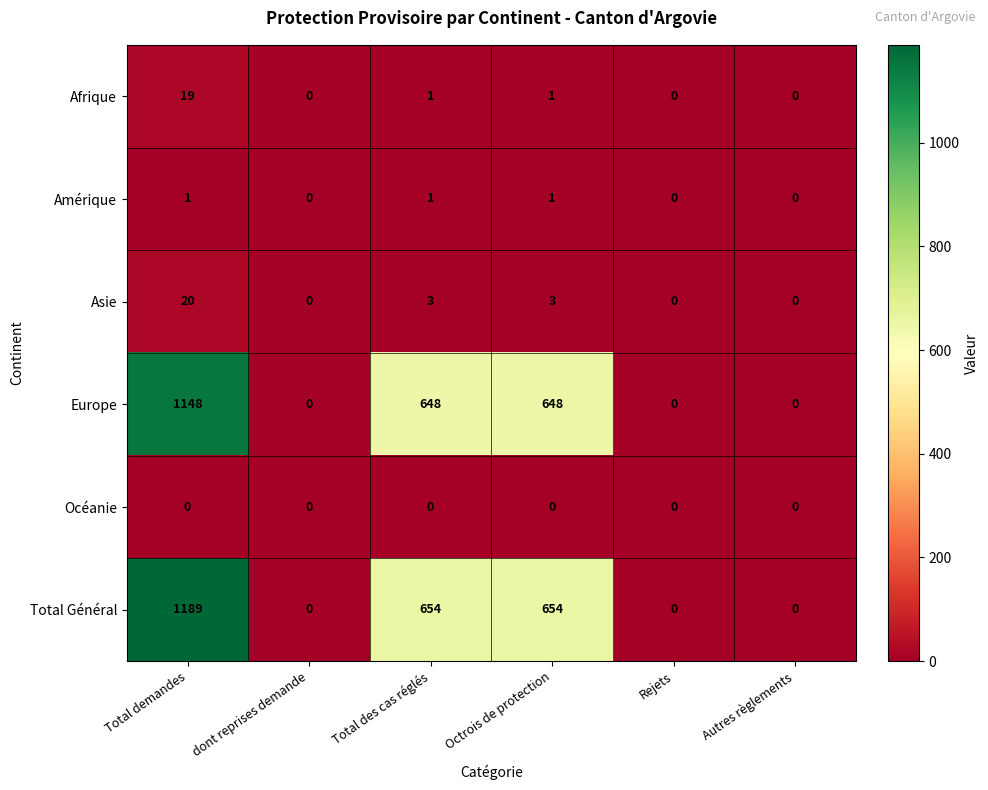

How many distinct data groups are displayed?

6